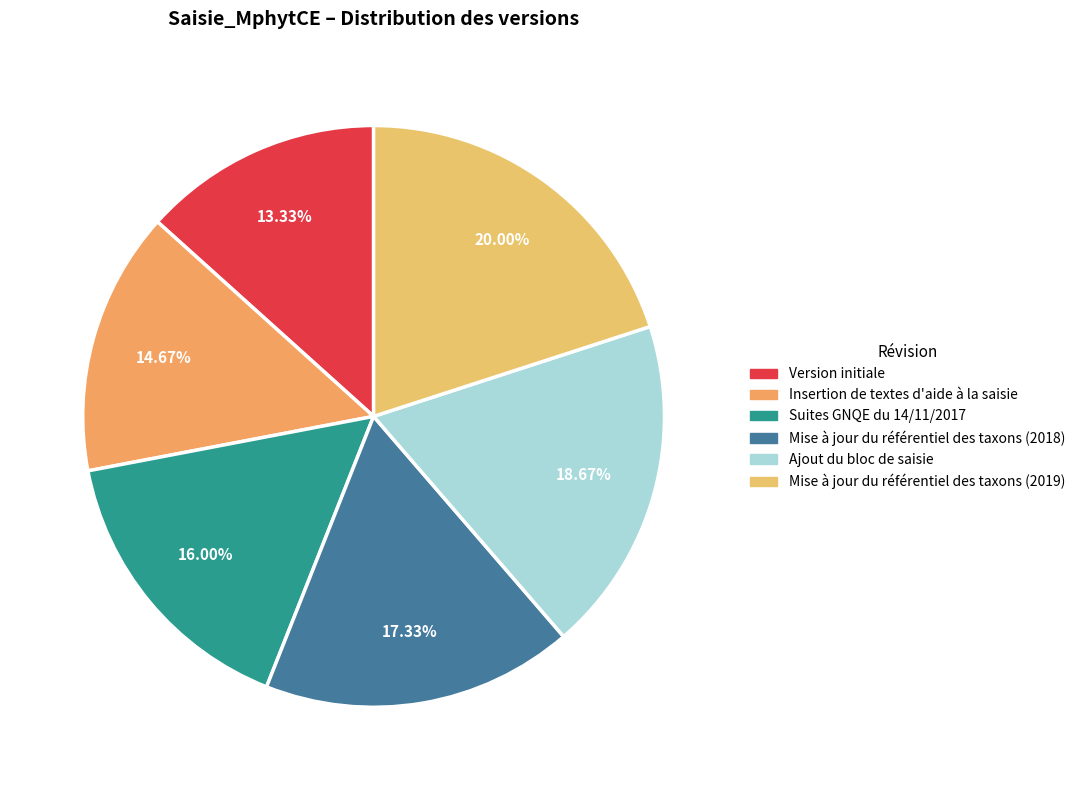

What is the ratio of the value at Mise à jour du référentiel des taxons (2018) to the value at Mise à jour du référentiel des taxons (2019)?

0.9